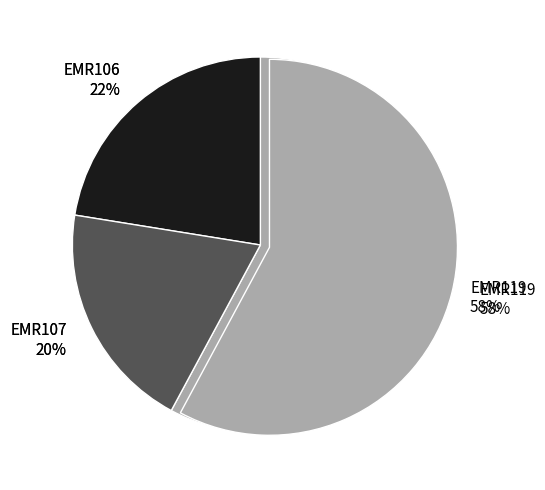

How many slices are in this pie chart?

3